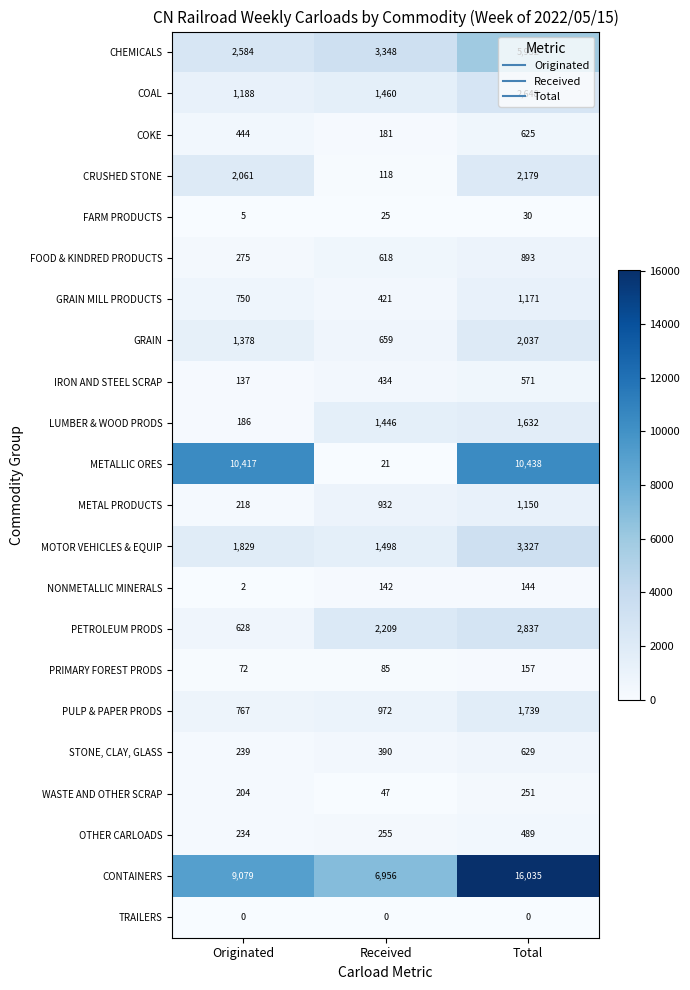

At which category is the sum across all series the highest?

Total